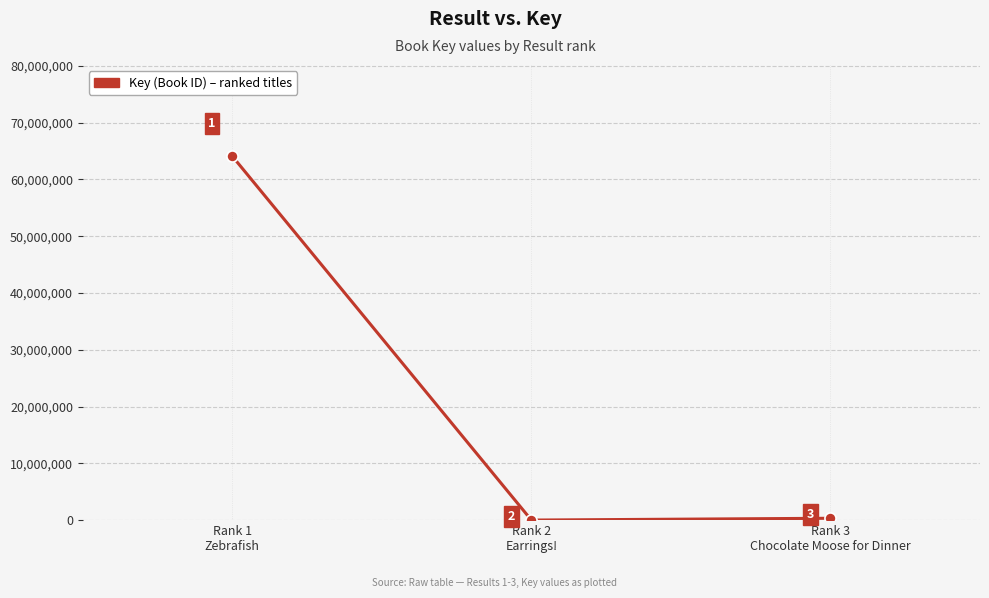

Does the chart display data point markers on the line(s)?

Yes